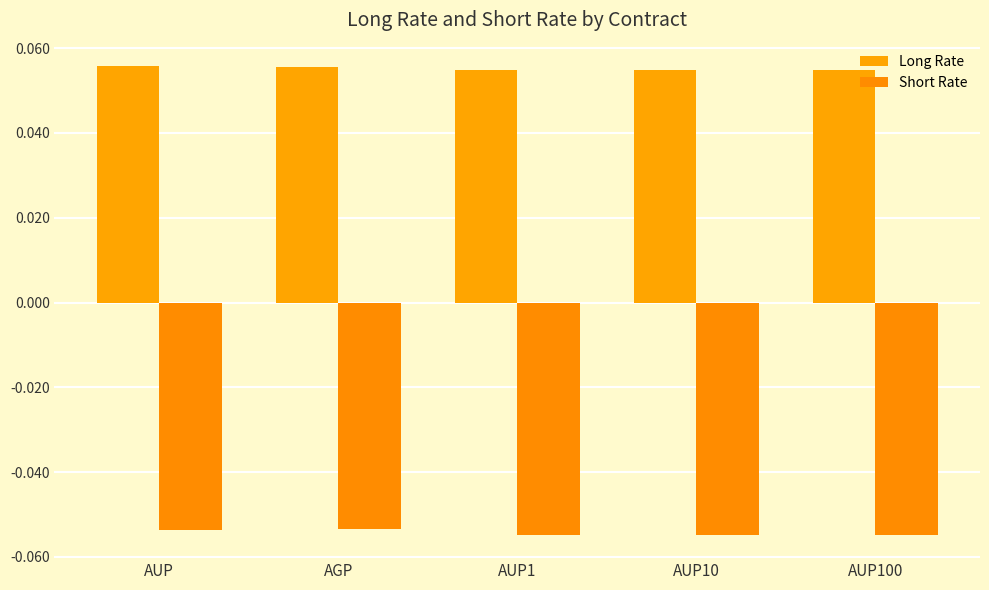

What are all the series names shown in the legend?

Long Rate, Short Rate